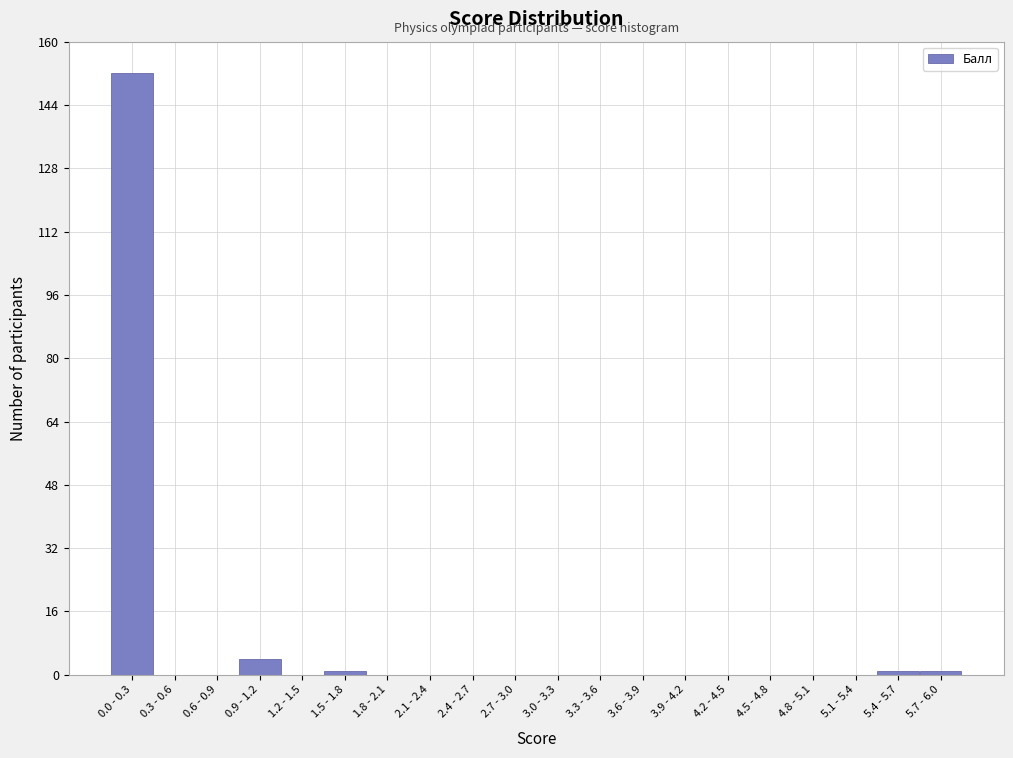

Reading left to right, extract all data points from this chart.

0.0 - 0.3=152	0.3 - 0.6=0	0.6 - 0.9=0	0.9 - 1.2=4	1.2 - 1.5=0	1.5 - 1.8=1	1.8 - 2.1=0	2.1 - 2.4=0	2.4 - 2.7=0	2.7 - 3.0=0	3.0 - 3.3=0	3.3 - 3.6=0	3.6 - 3.9=0	3.9 - 4.2=0	4.2 - 4.5=0	4.5 - 4.8=0	4.8 - 5.1=0	5.1 - 5.4=0	5.4 - 5.7=1	5.7 - 6.0=1